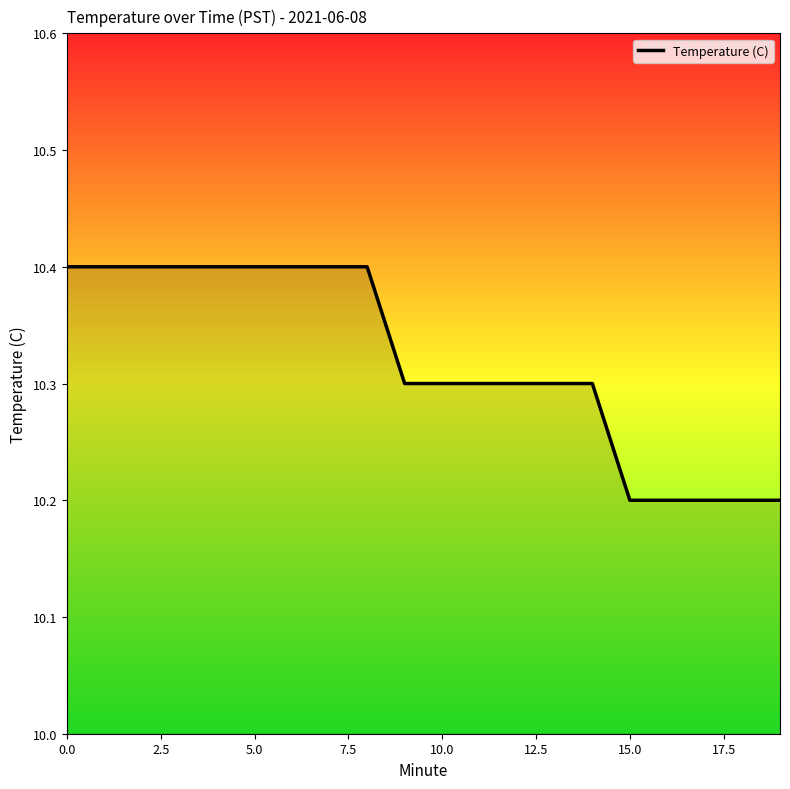

What is the smallest value displayed?

10.2